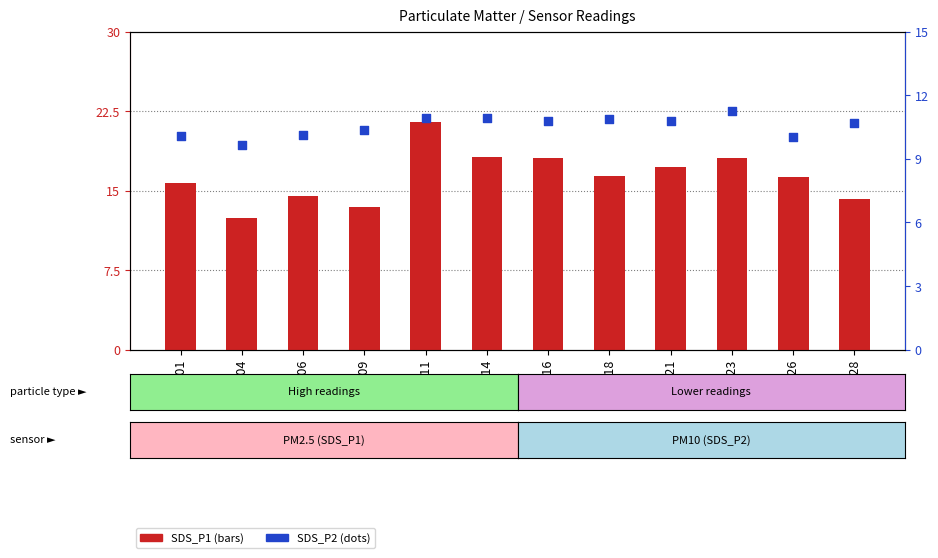

Which series reaches the maximum Y coordinate?

SDS_P1